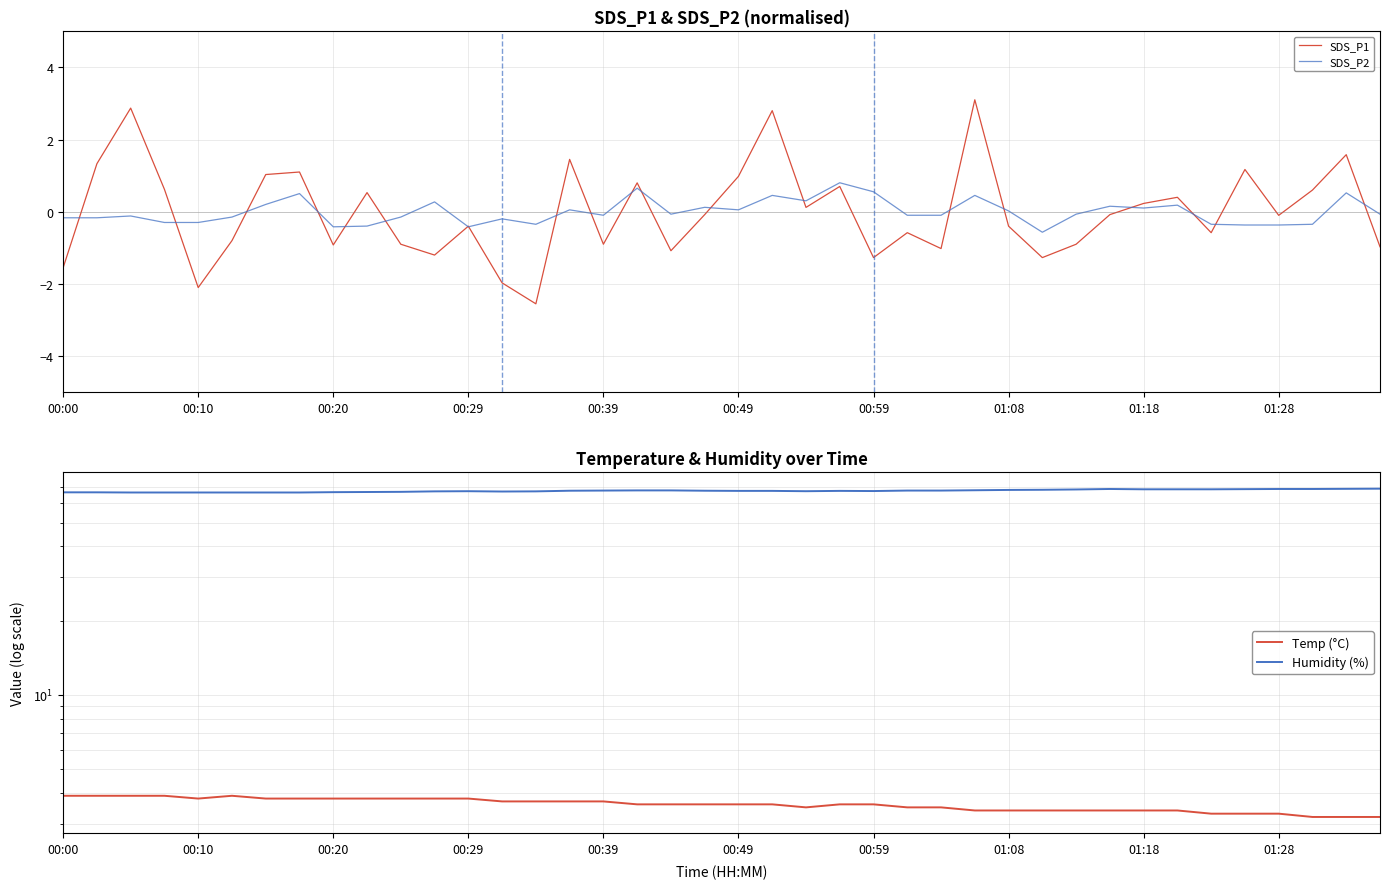

What is the minimum value for SDS_P2?

-0.6